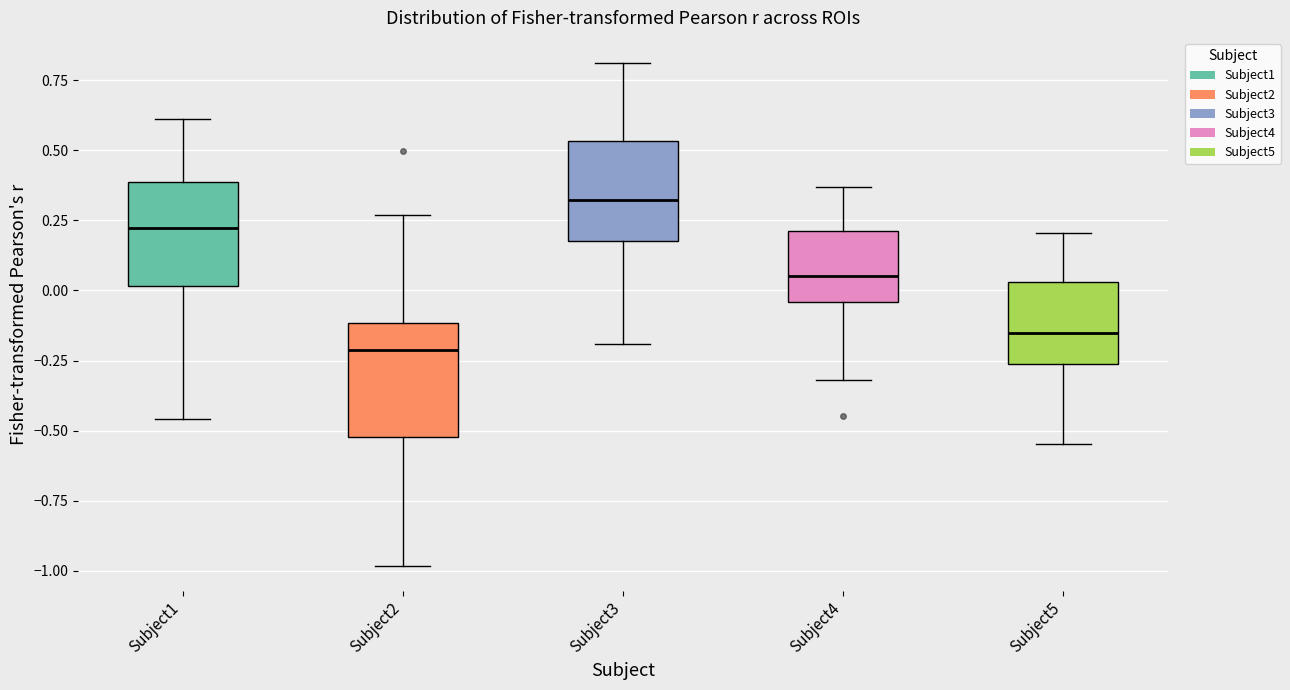

Where is the lower edge of the box for Subject5 on the y-axis? The values are not printed on the chart, so give them approximately, as read against the axis.

-0.25